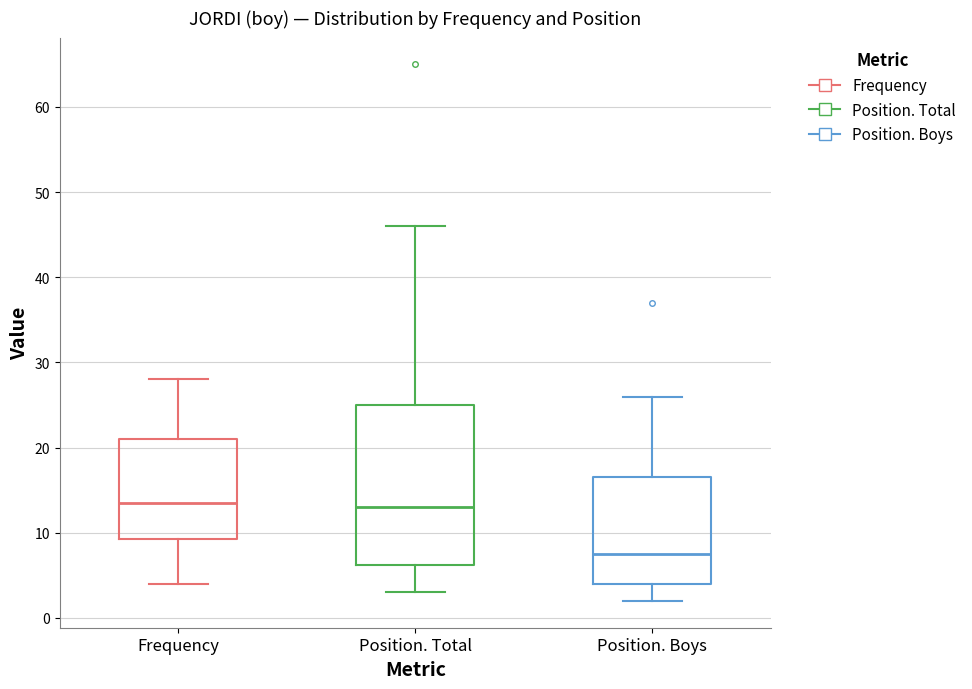

Where does the upper whisker of the box for Position. Boys end on the y-axis? The values are not printed on the chart, so give them approximately, as read against the axis.

26